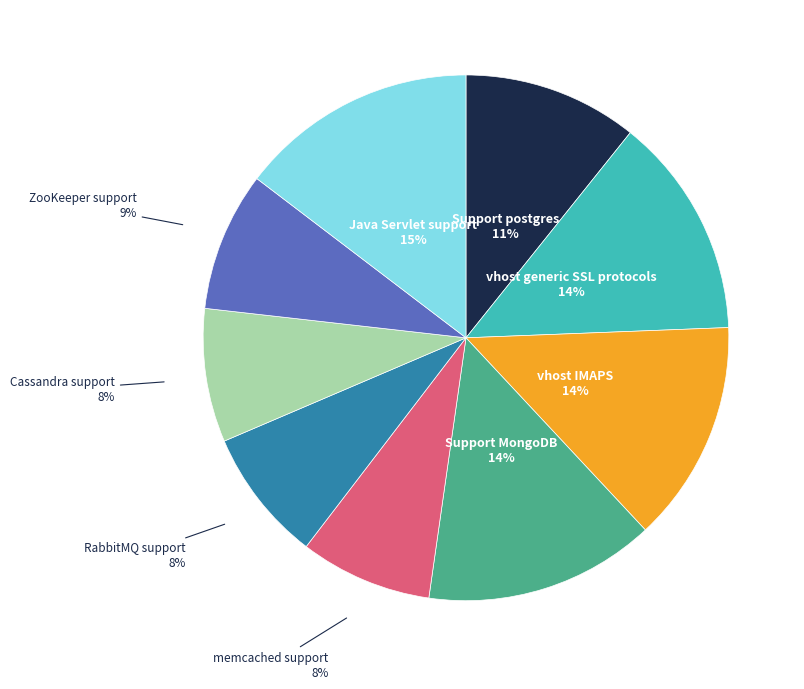

Is the sum of Support MongoDB and vhost IMAPS greater than half?

No